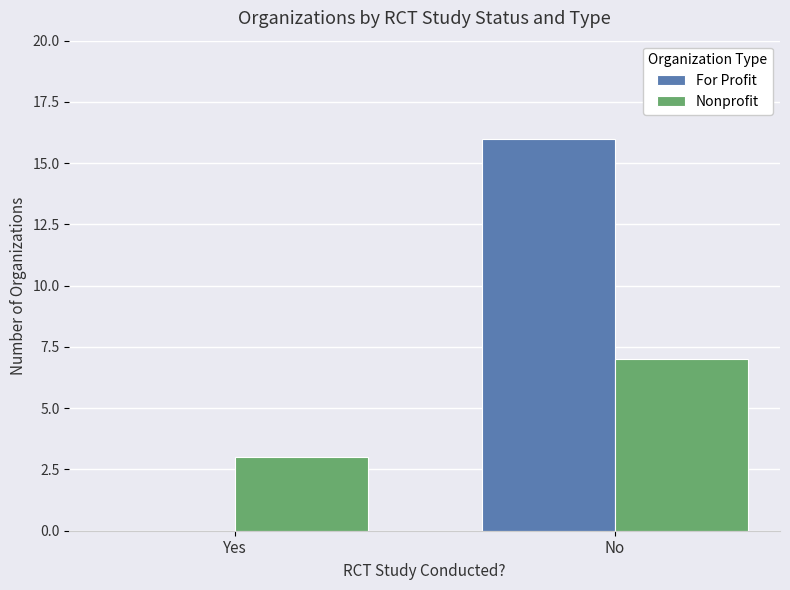

How many values in For Profit are above zero?

1